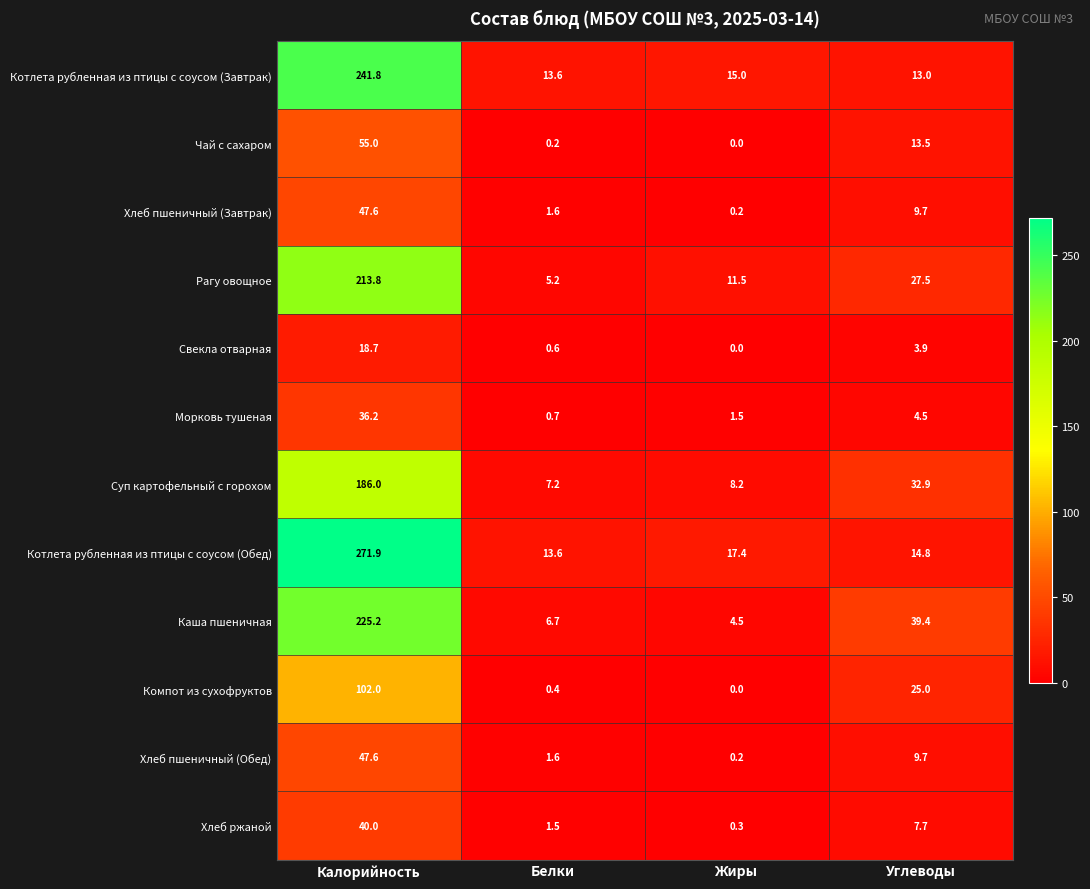

What value does the Компот из сухофруктов series have at Углеводы?

25.0